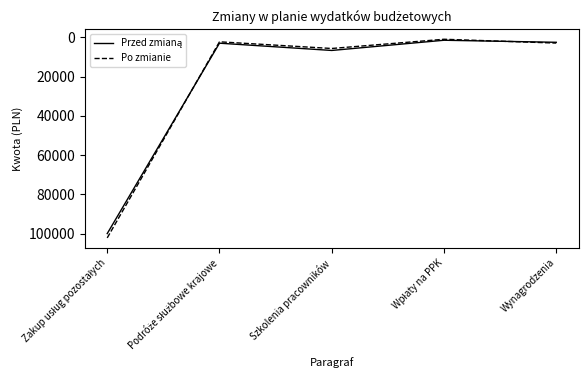

What is the total value across all series at Wynagrodzenia?

5486